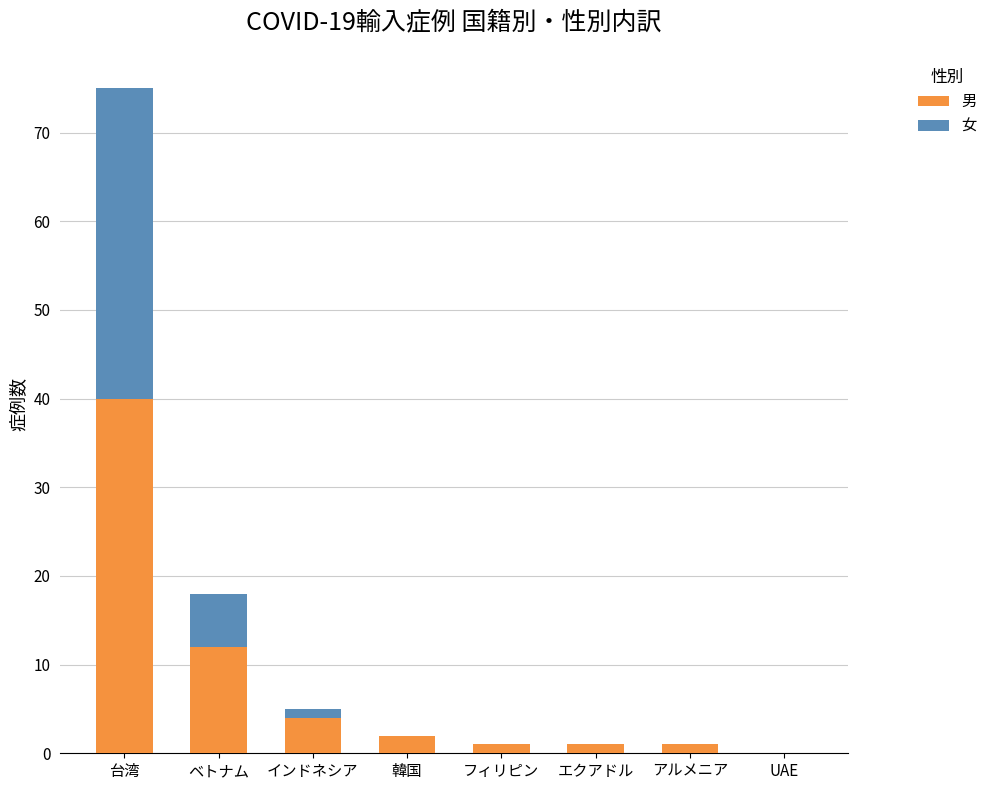

Is it true that 男 equals 20 at 台湾?

False